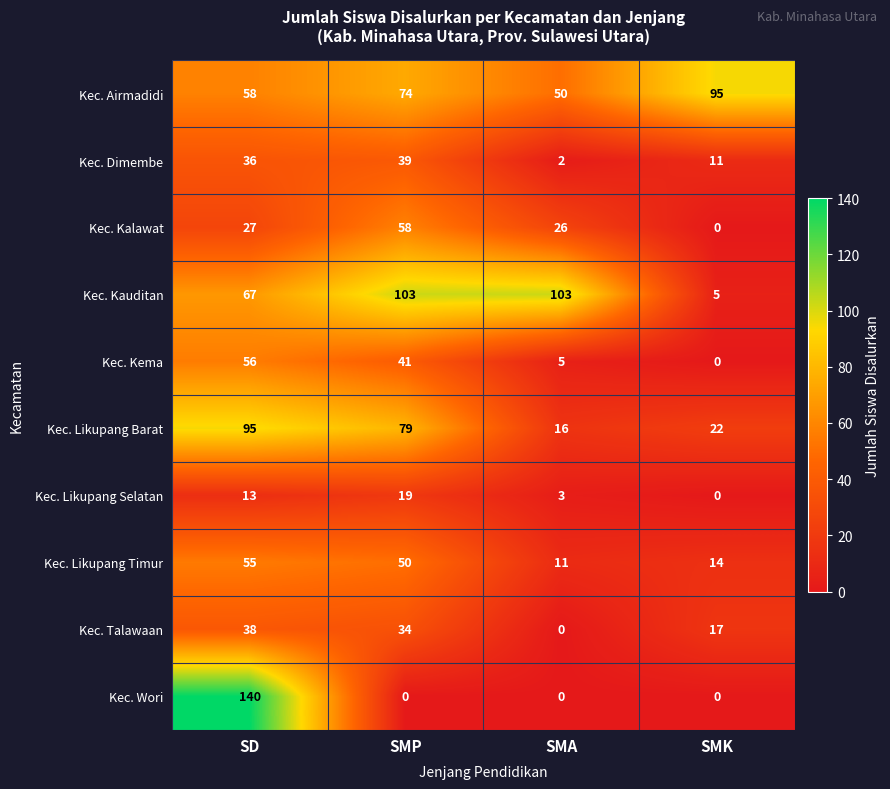

Between SD and SMA, which series saw the biggest shift?

Kec. Wori